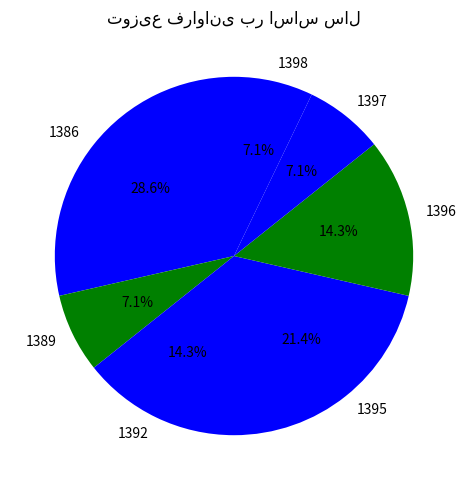

To the nearest percent, what percentage of the pie is 1397?

7%